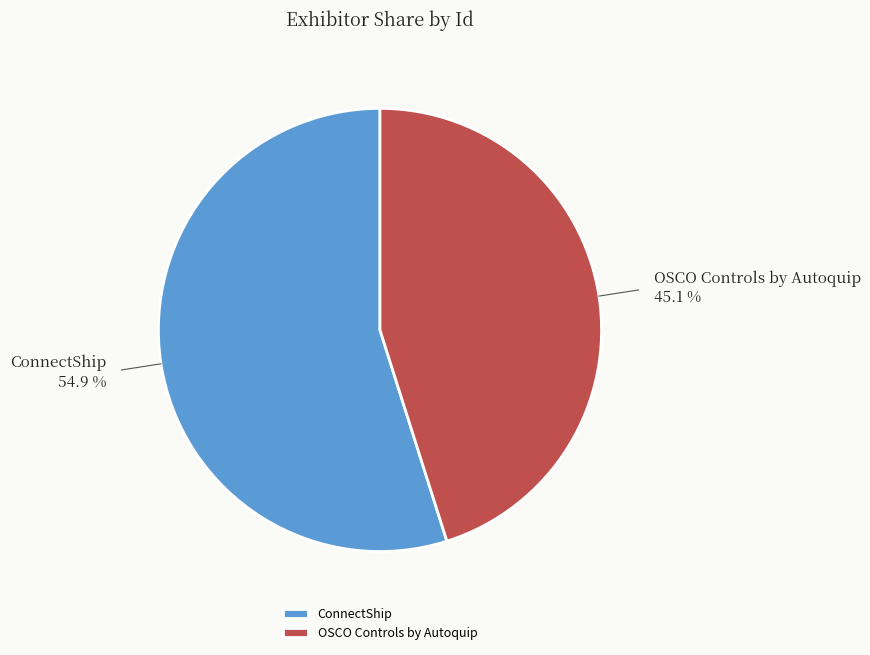

Is it true that OSCO Controls by Autoquip is 55% of the pie?

False